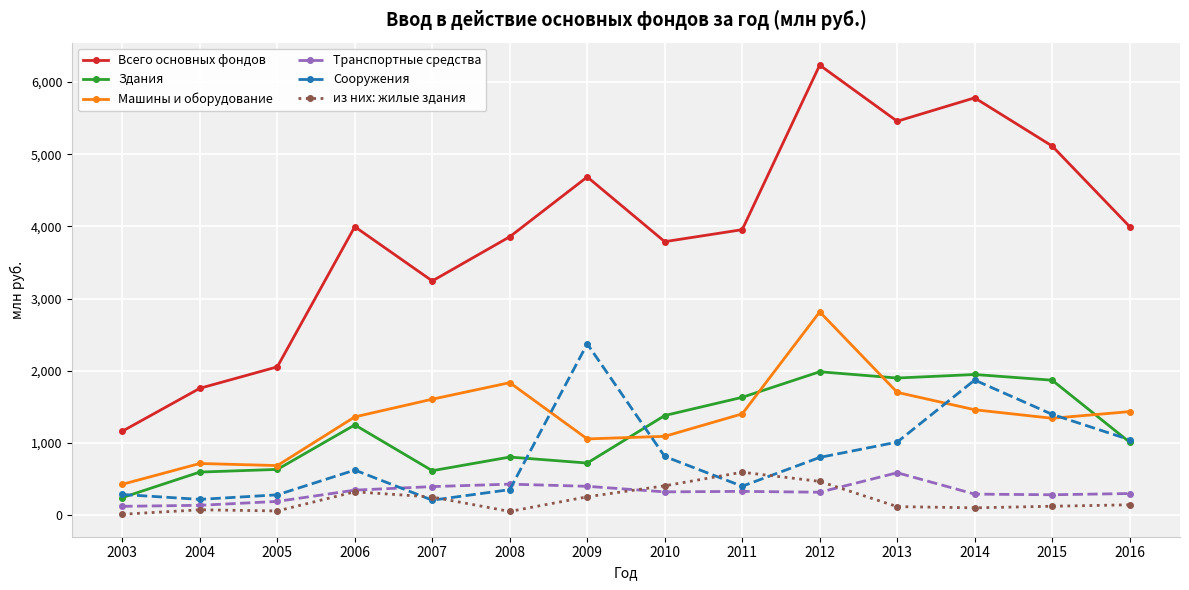

True or false: Транспортные средства has more than 0 points higher than both neighbors.

True